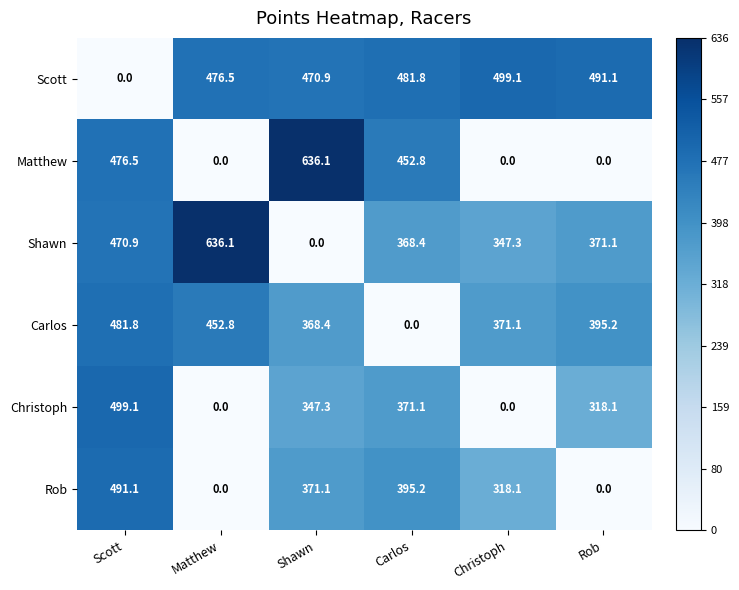

At which label does Shawn reach its peak?

Matthew